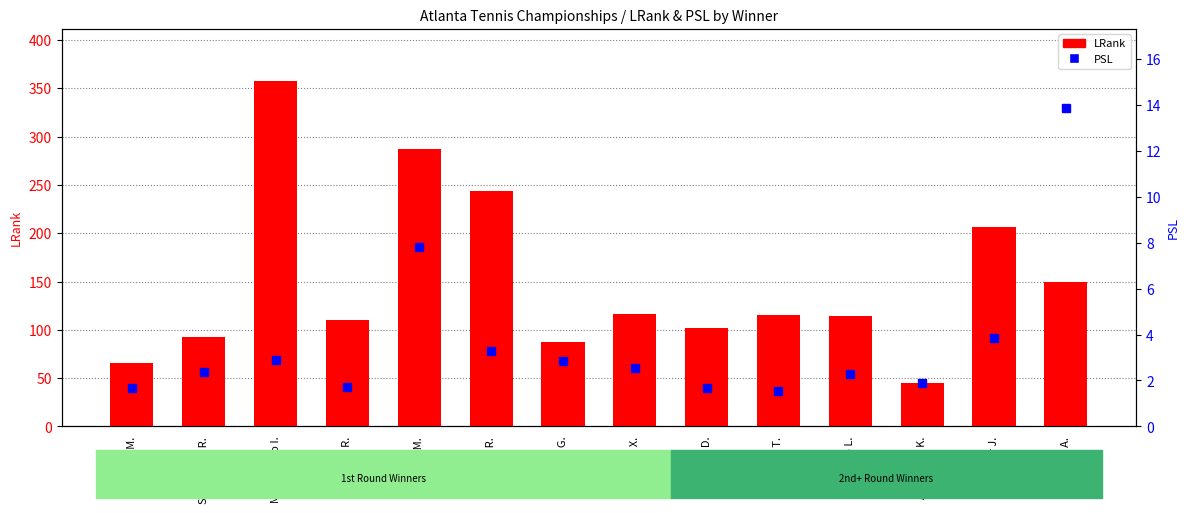

How many values in the PSL series are below 2?

5